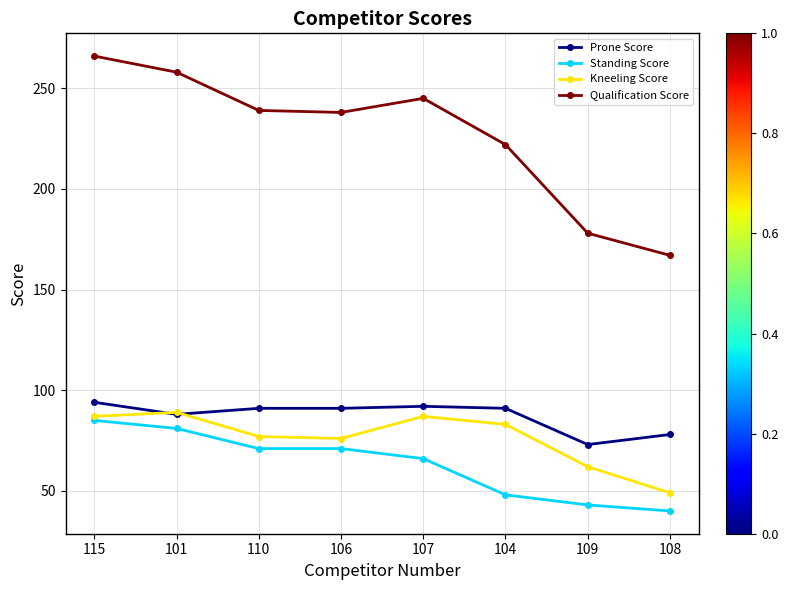

Which category has the highest value in the Kneeling Score series?

101